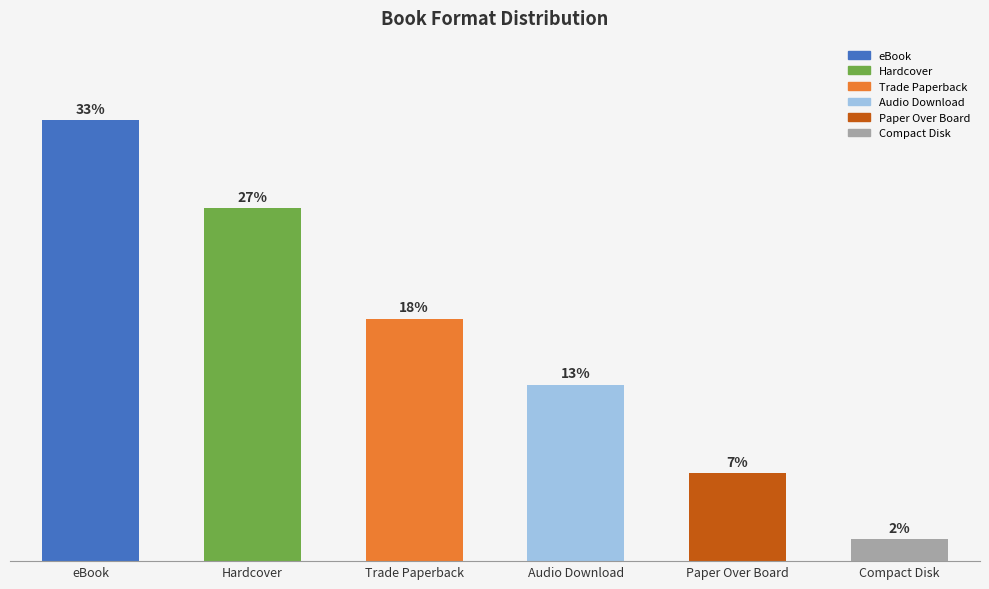

Reading left to right, extract all data points from this chart.

eBook=20	Hardcover=16	Trade Paperback=11	Audio Download=8	Paper Over Board=4	Compact Disk=1